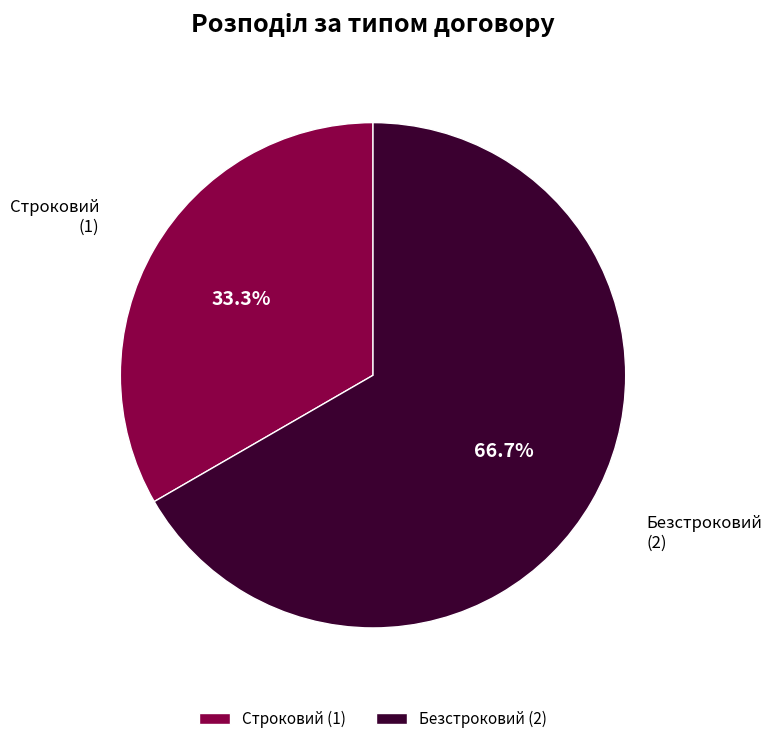

Count the number of slices in the pie.

2